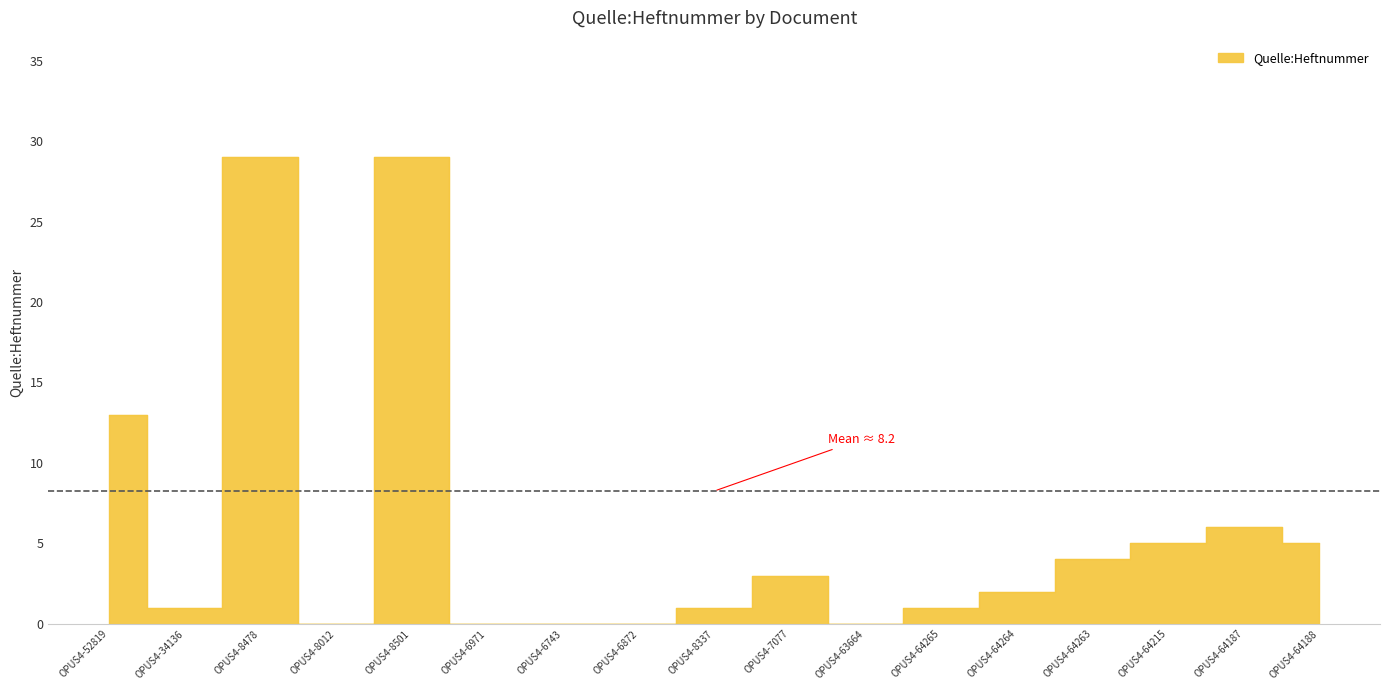

List the labels in order of value, smallest first.

OPUS4-8012, OPUS4-6971, OPUS4-6743, OPUS4-6872, OPUS4-63664, OPUS4-34136, OPUS4-8337, OPUS4-64265, OPUS4-64264, OPUS4-7077, OPUS4-64263, OPUS4-64215, OPUS4-64188, OPUS4-64187, OPUS4-52819, OPUS4-8478, OPUS4-8501